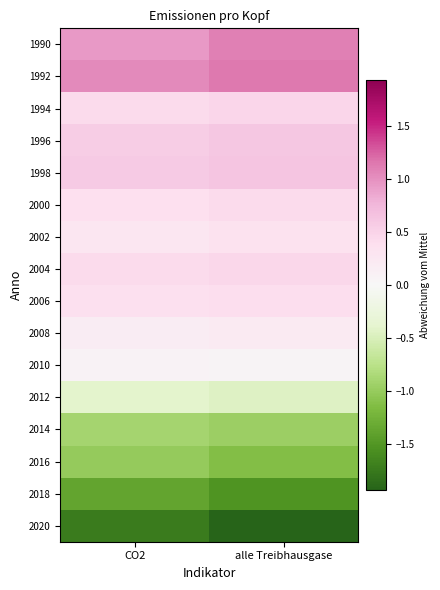

Between alle Treibhausgase and CO2, which is larger?

alle Treibhausgase